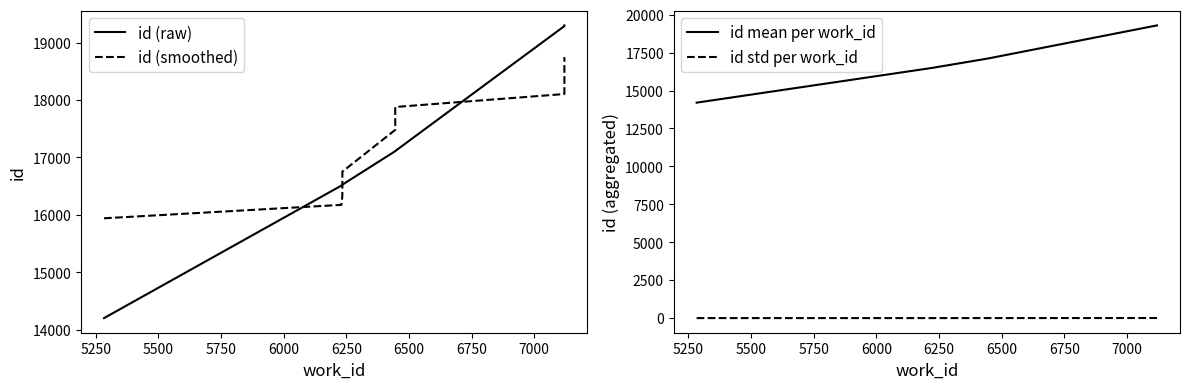

True or false: the data shows 19298 at 7120.

True